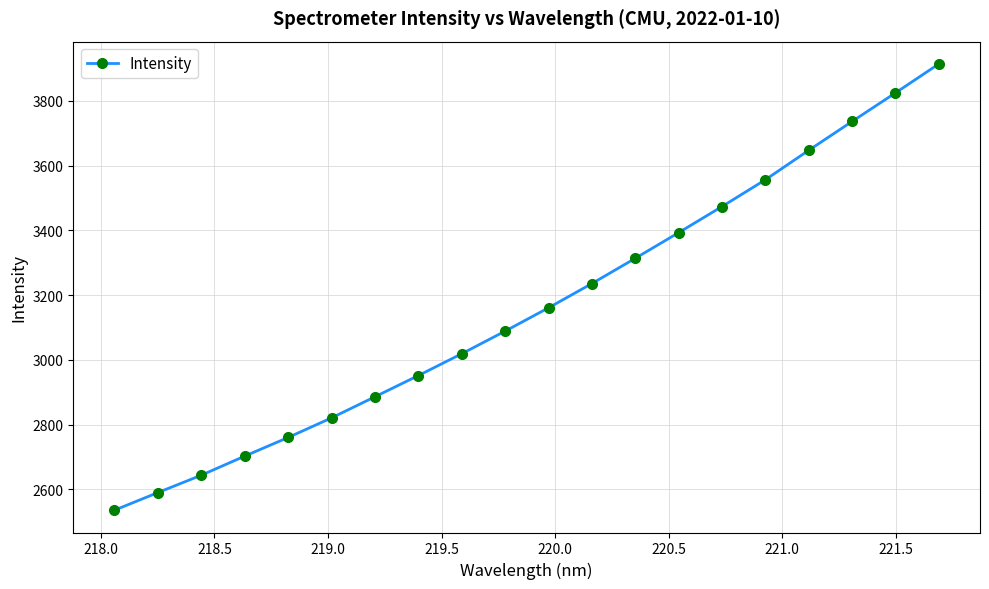

What is the smallest value displayed?

2535.7